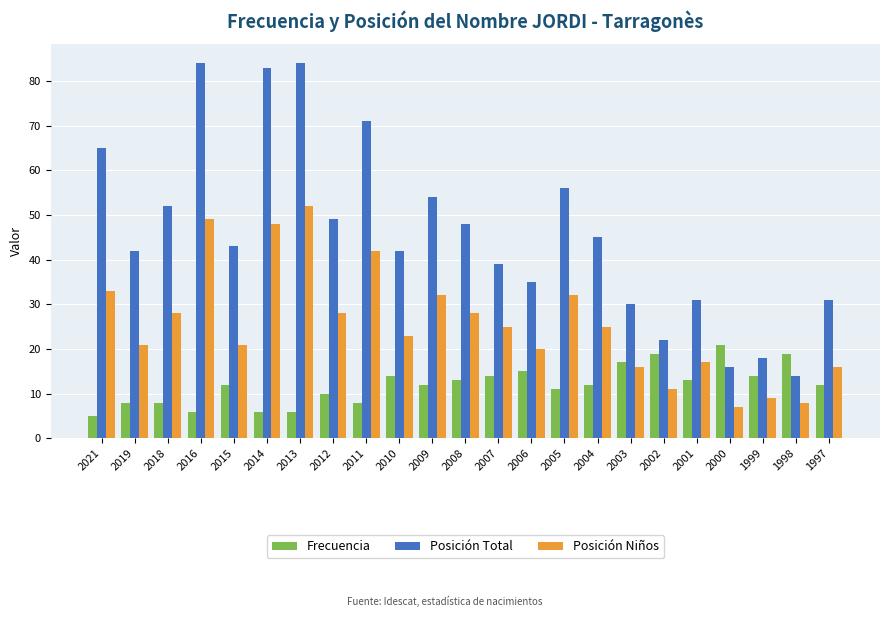

Which series has the largest range (max minus min)?

Posición Total